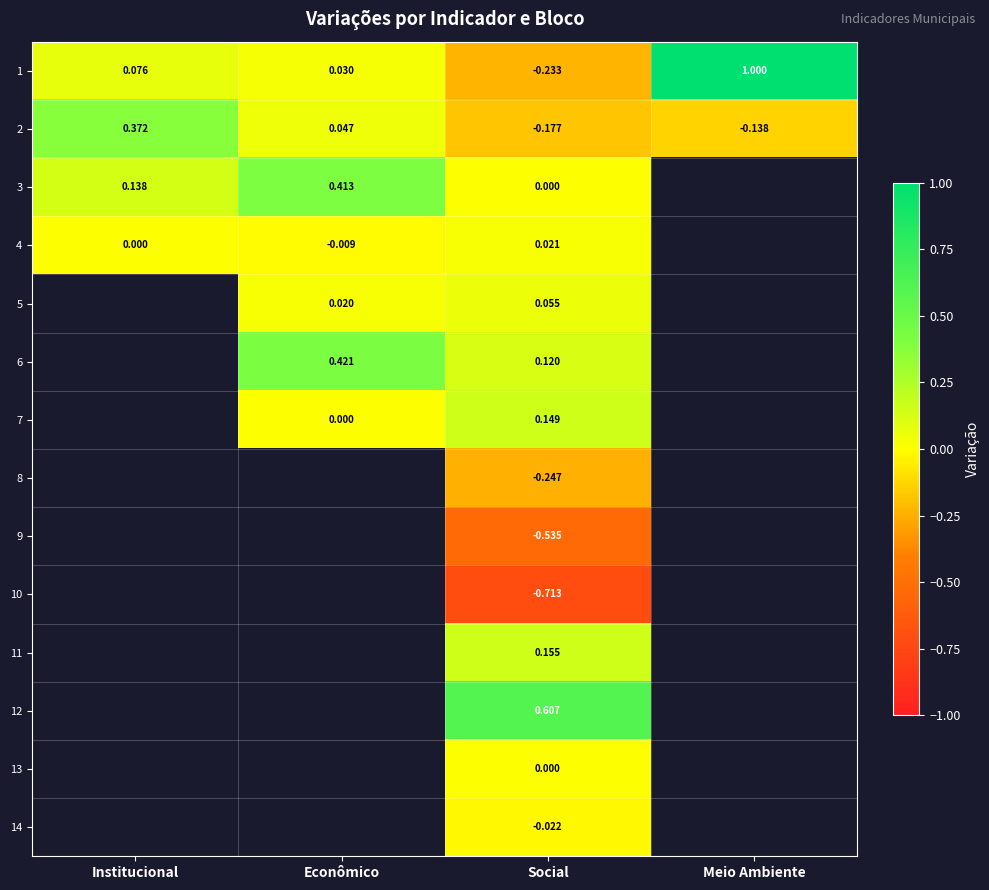

How many data points does each series have?

4